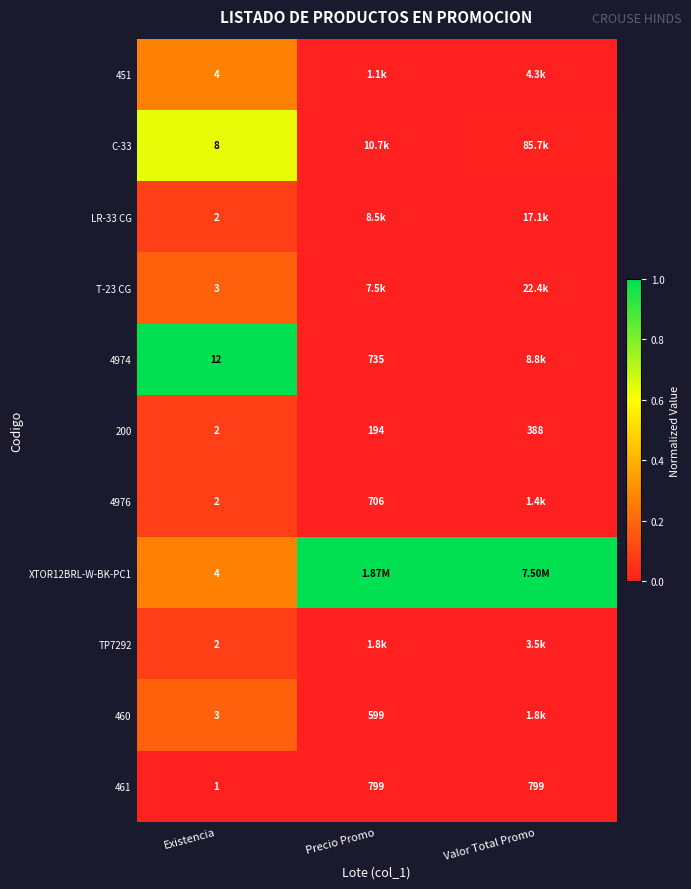

Is the value of TP7292 at Existencia greater than the value of 451 at Existencia?

No